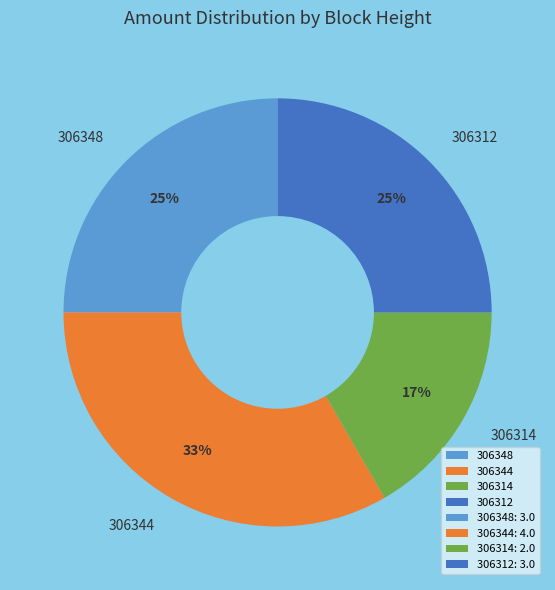

Which slice is the smallest?

306314